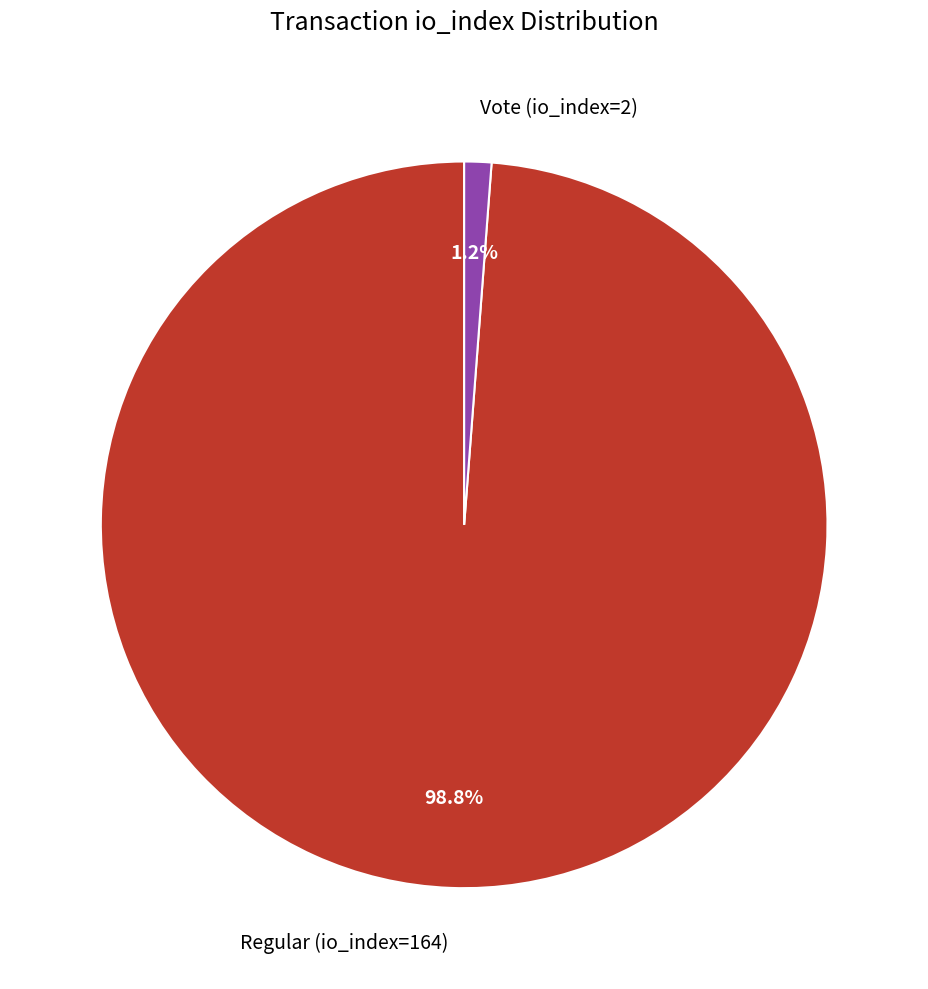

What percentage is the Vote (io_index=2) slice, to the nearest percent?

1%